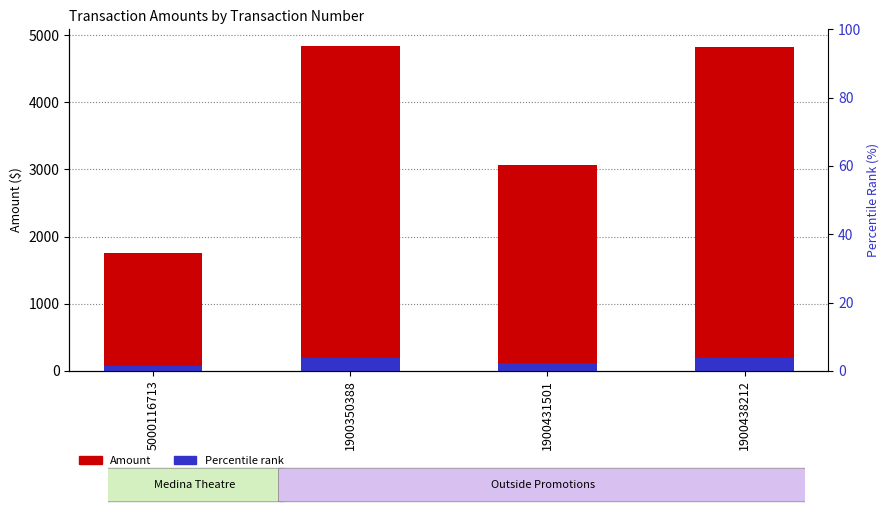

What are all the series names shown in the legend?

Amount, Percentile rank